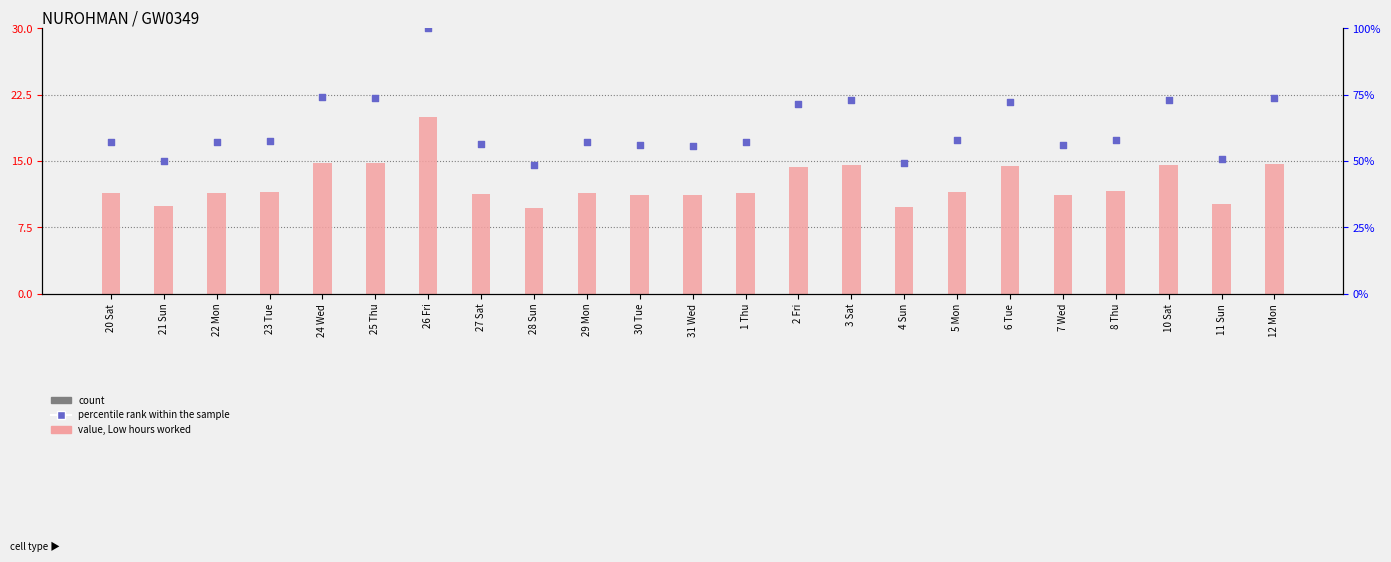

Is the value of percentile rank within the sample at 25 Thu greater than the value of Low (hours worked) at 28 Sun?

Yes